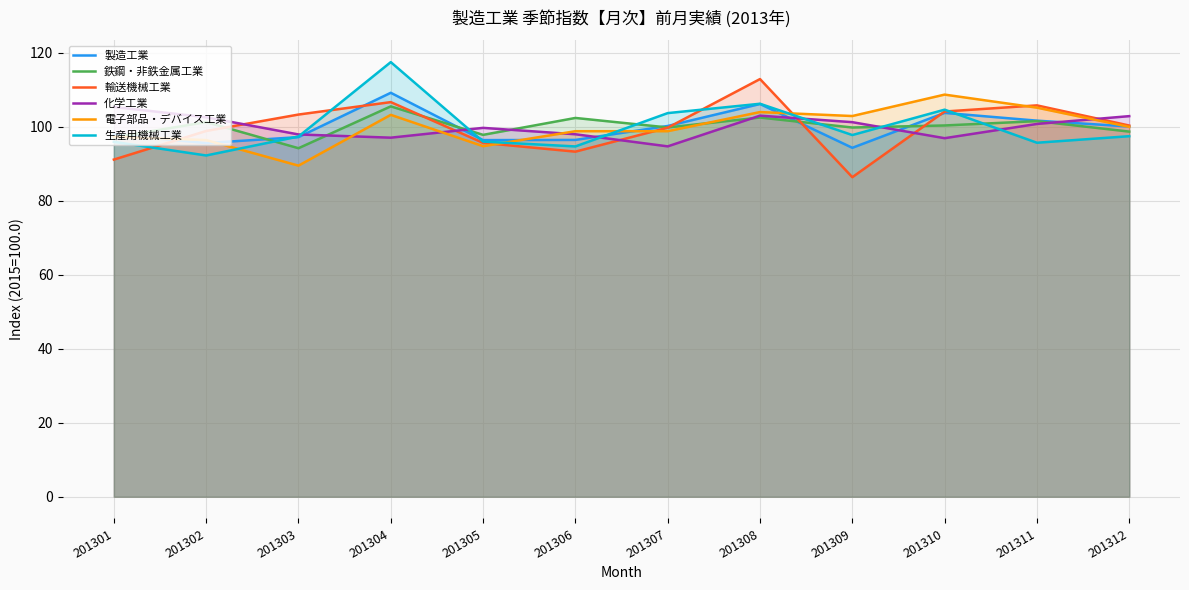

Rank the categories by 化学工業 value from highest to lowest.

201301, 201308, 201312, 201302, 201309, 201311, 201305, 201306, 201303, 201304, 201310, 201307